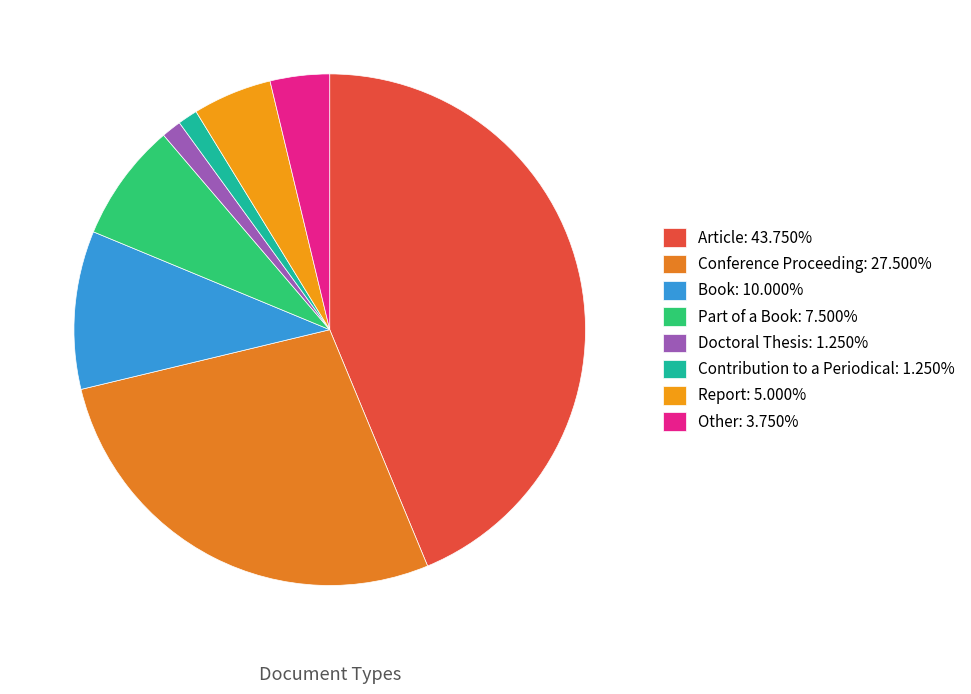

How many slices are in this pie chart?

8